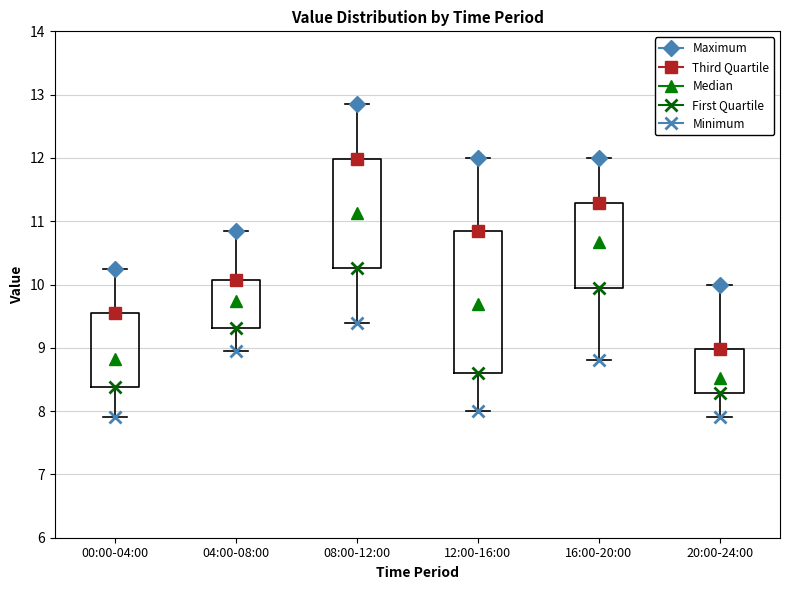

Reading left to right, read every box against the y-axis: the position of its median line, the range the box covers, and the ends of its whiskers. The values are not printed on the chart, so give them approximately, as read against the axis.

00:00-04:00: median 8.8, box 8.4 to 9.6, whiskers 7.9 to 10.3
04:00-08:00: median 9.7, box 9.3 to 10.1, whiskers 9.0 to 10.9
08:00-12:00: median 11.1, box 10.3 to 12.0, whiskers 9.4 to 12.9
12:00-16:00: median 9.7, box 8.6 to 10.9, whiskers 8.0 to 12.0
16:00-20:00: median 10.7, box 10.0 to 11.3, whiskers 8.8 to 12.0
20:00-24:00: median 8.5, box 8.3 to 9.0, whiskers 7.9 to 10.0